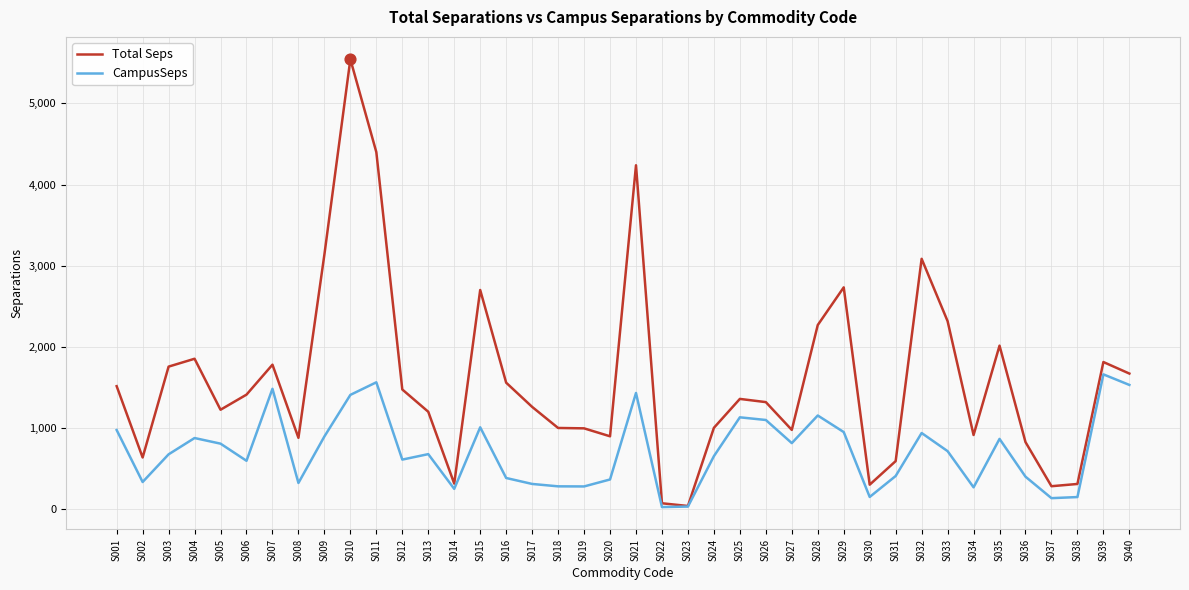

At how many categories does at least one series exceed 4578?

1